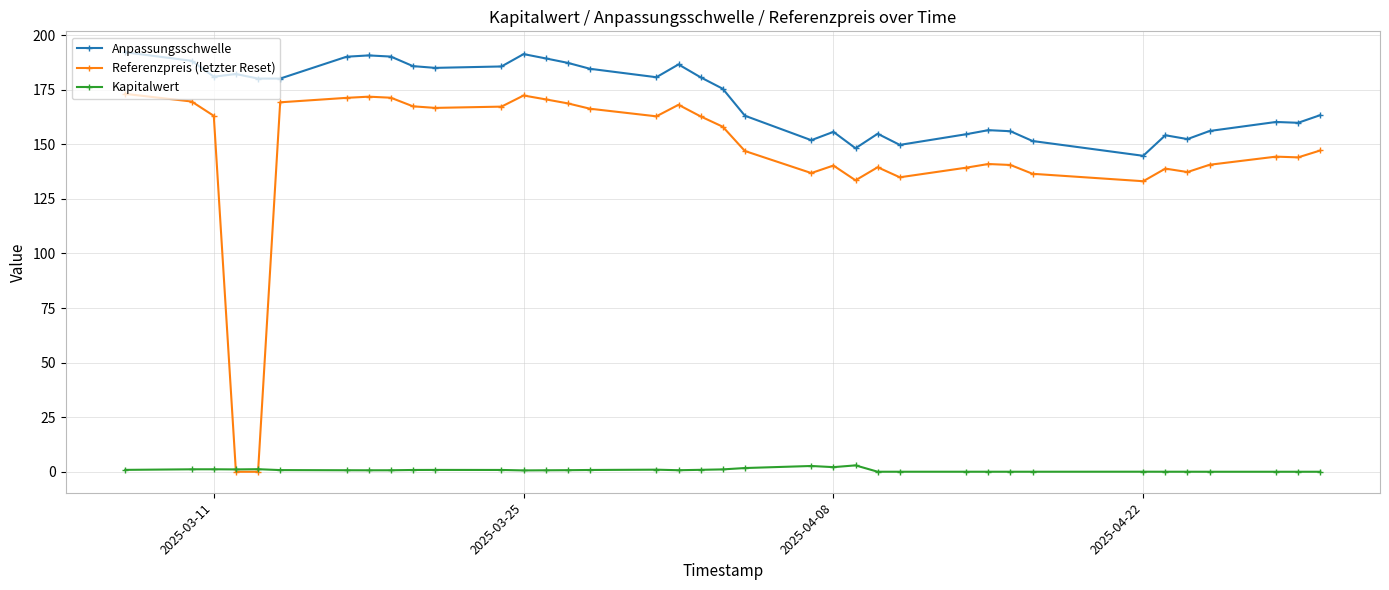

How many lines are shown in the chart?

3